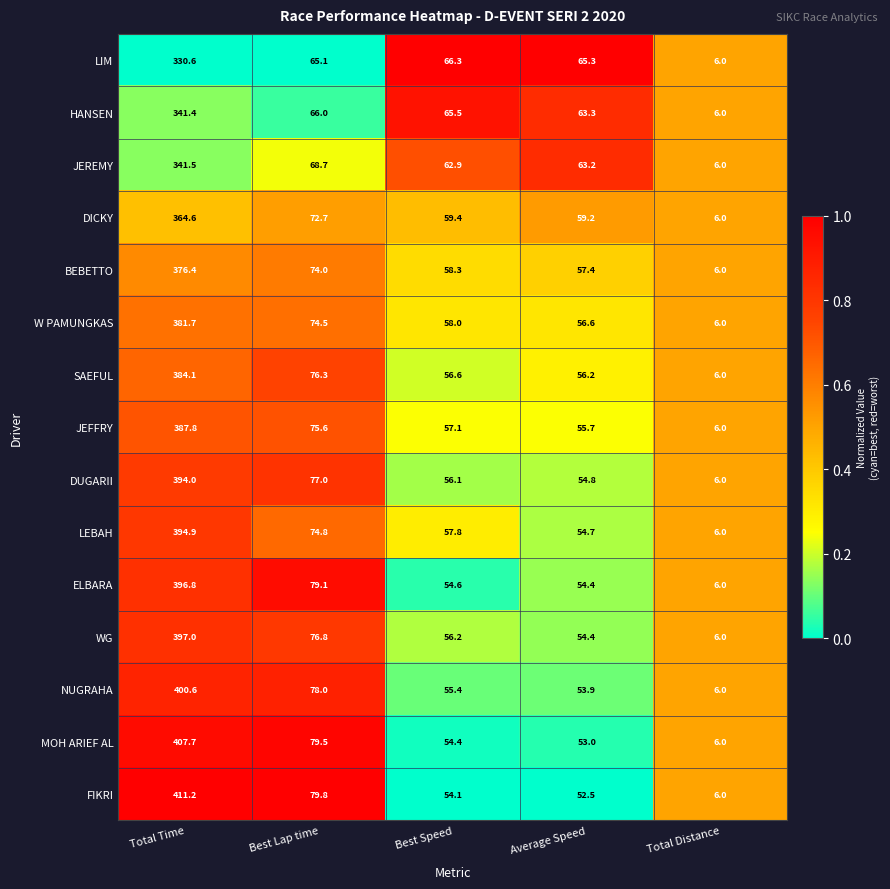

Rank the series by their maximum value, from lowest to highest.

LIM, HANSEN, JEREMY, DICKY, BEBETTO, W PAMUNGKAS, SAEFUL, JEFFRY, DUGARII, LEBAH, ELBARA, WG, NUGRAHA, MOH ARIEF AL, FIKRI